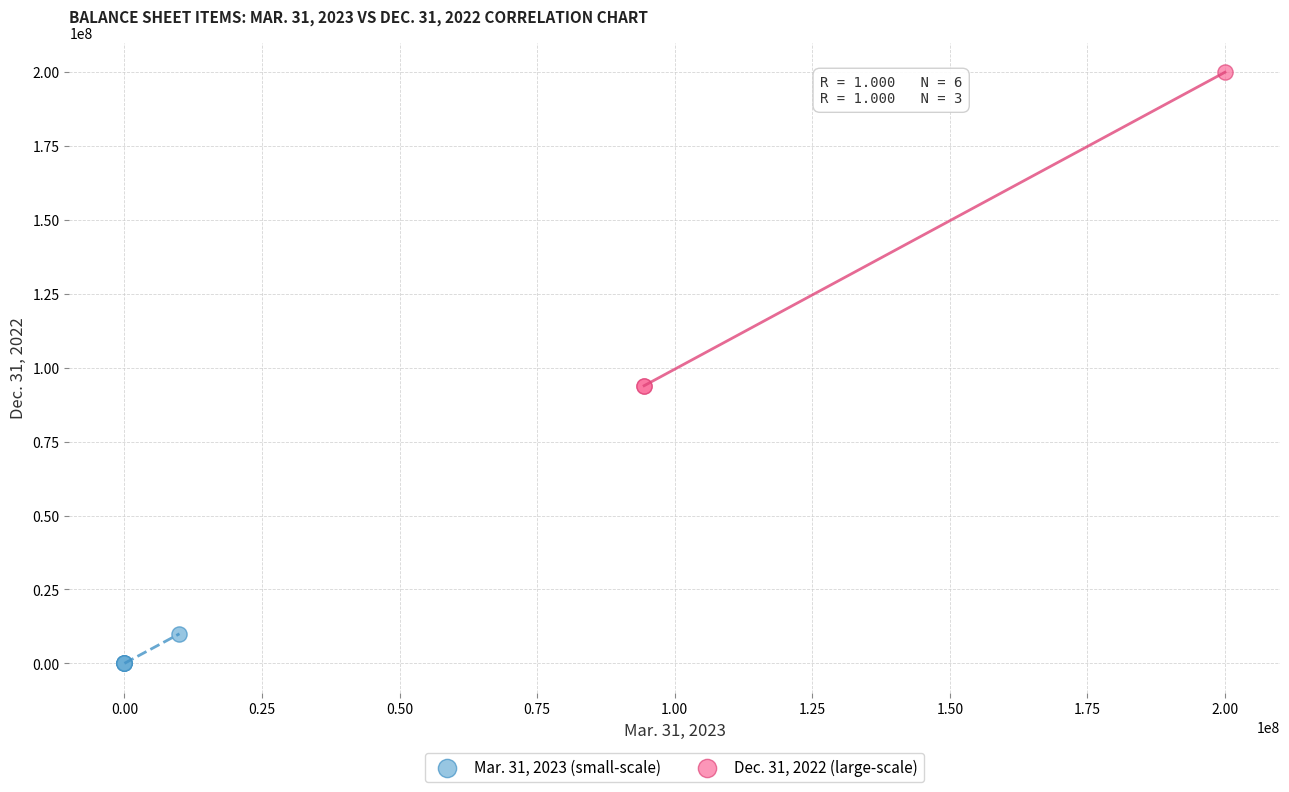

Which series contains the lowest Y value?

Mar. 31, 2023 (small-scale)